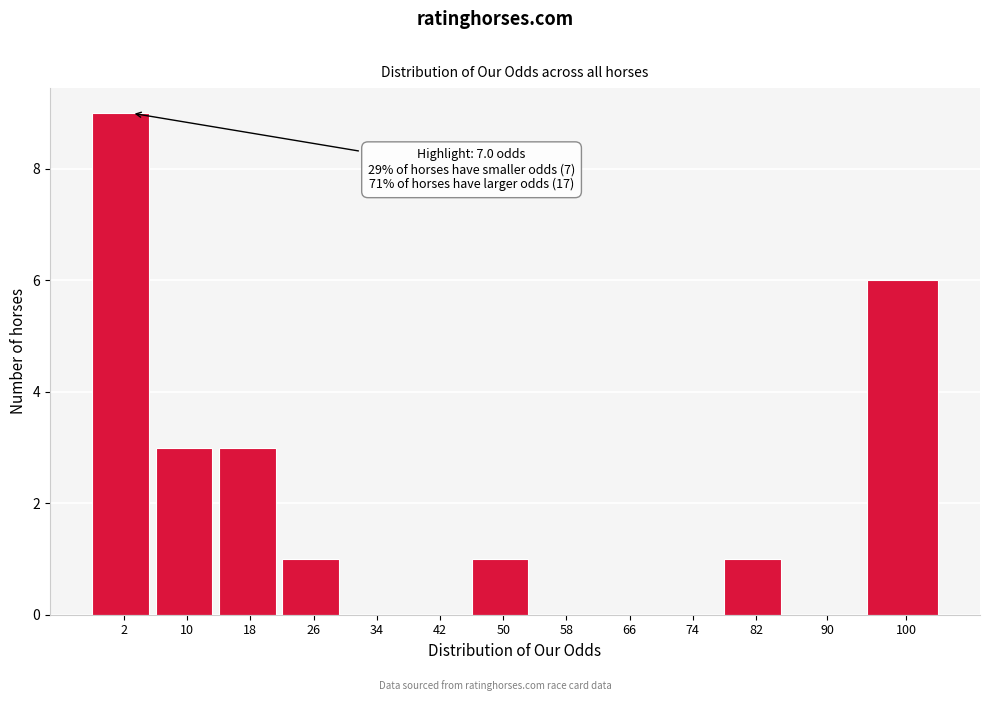

Reading left to right, transcribe all the data shown in this chart.

2=9	10=3	18=3	26=1	34=0	42=0	50=1	58=0	66=0	74=0	82=1	90=0	100=6